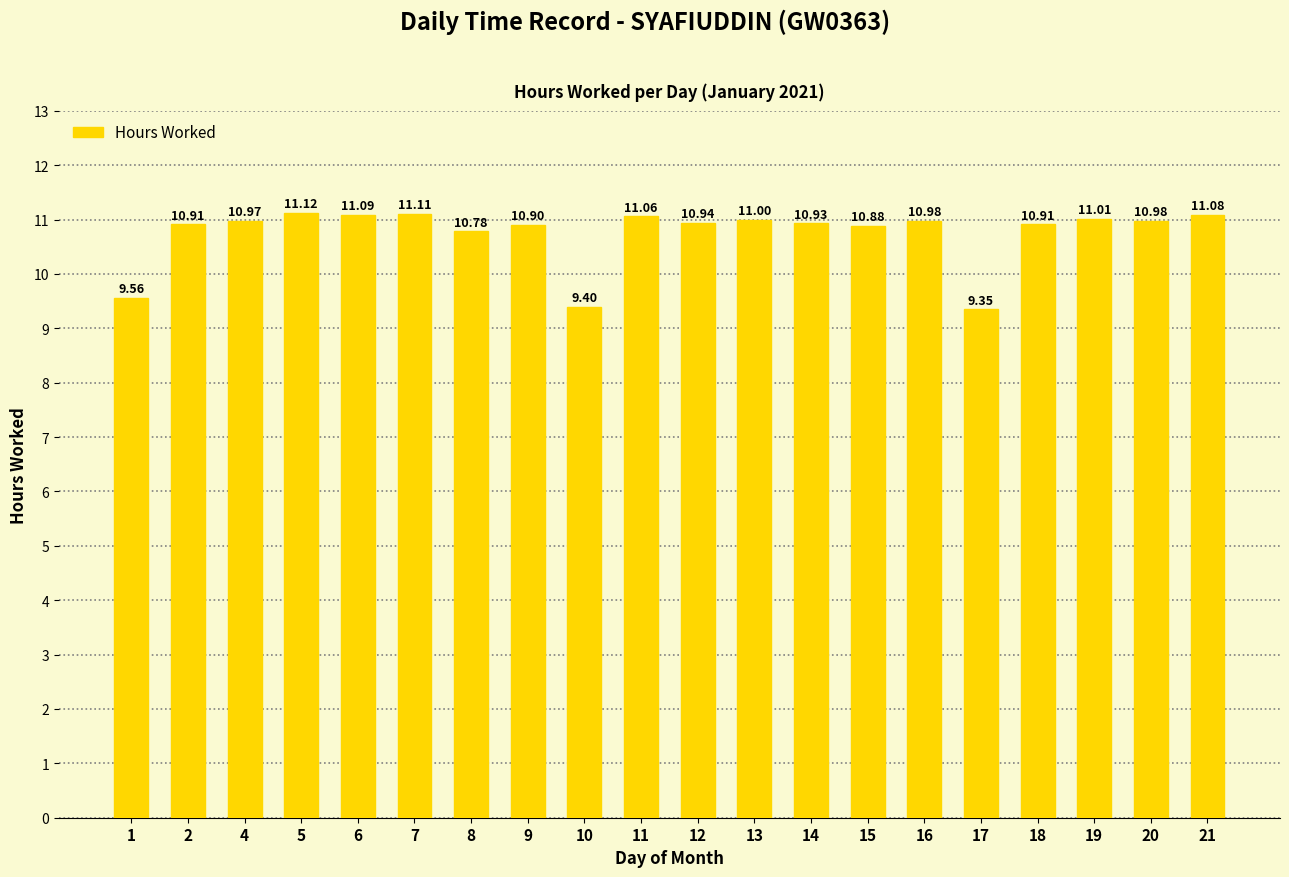

Where is the data nearest to the value 10?

1